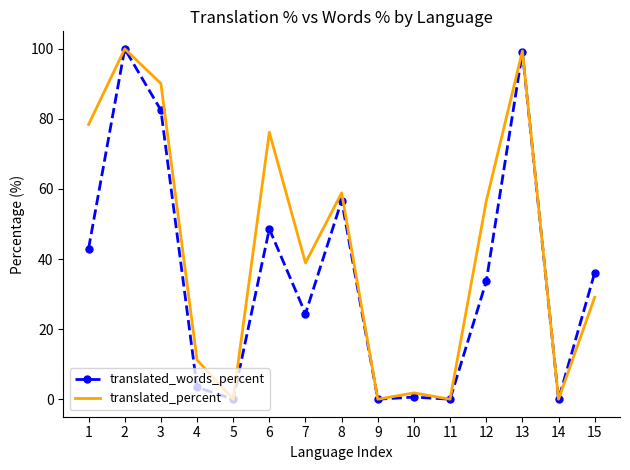

List the series in order of their overall mean, lowest first.

translated_words_percent, translated_percent